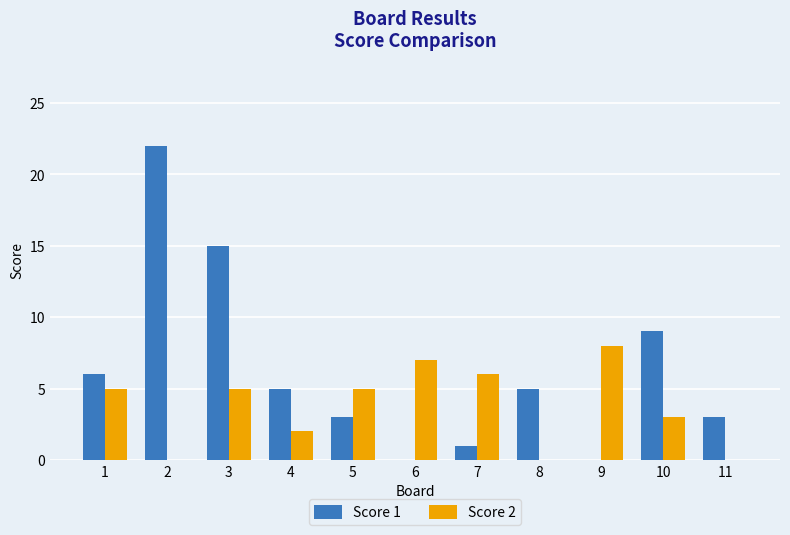

How many categories are shown in the chart?

11